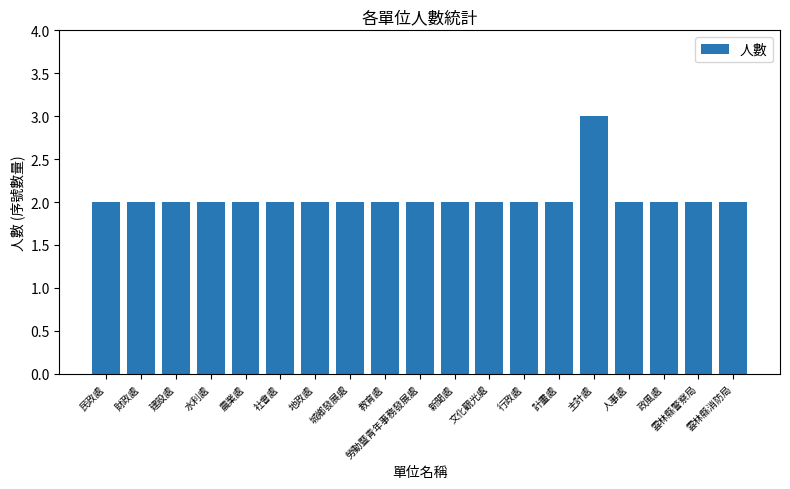

What position from the left is 行政處?

13